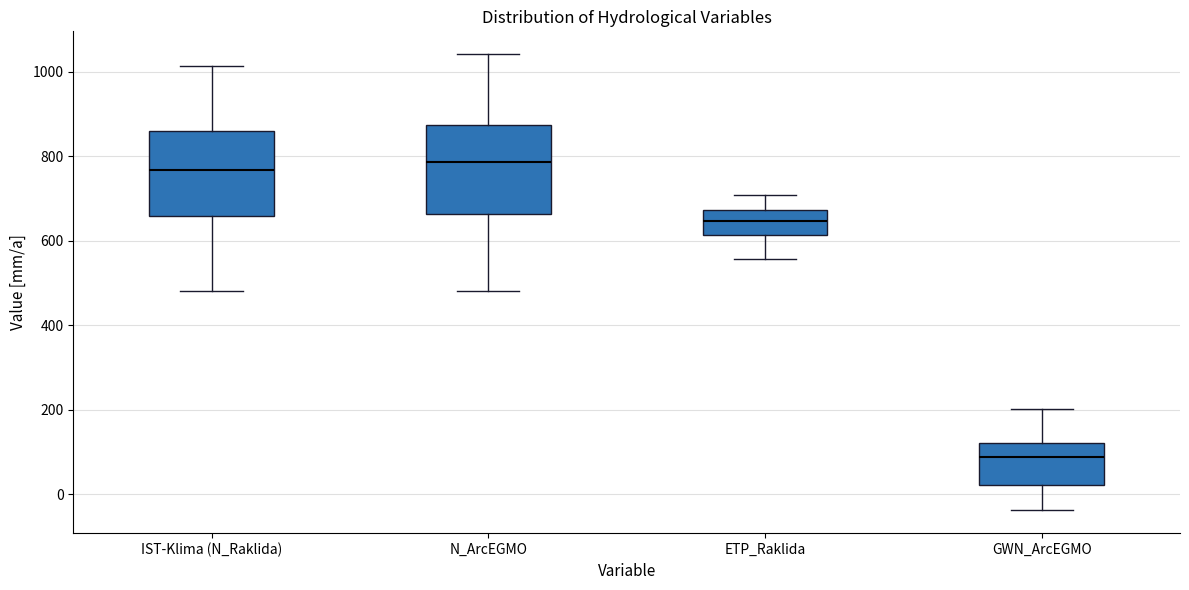

Reading left to right, read every box against the y-axis: the position of its median line, the range the box covers, and the ends of its whiskers. The values are not printed on the chart, so give them approximately, as read against the axis.

IST-Klima (N_Raklida): median 760, box 660 to 860, whiskers 480 to 1020
N_ArcEGMO: median 780, box 660 to 880, whiskers 480 to 1040
ETP_Raklida: median 640, box 620 to 680, whiskers 560 to 700
GWN_ArcEGMO: median 80, box 20 to 120, whiskers -40 to 200